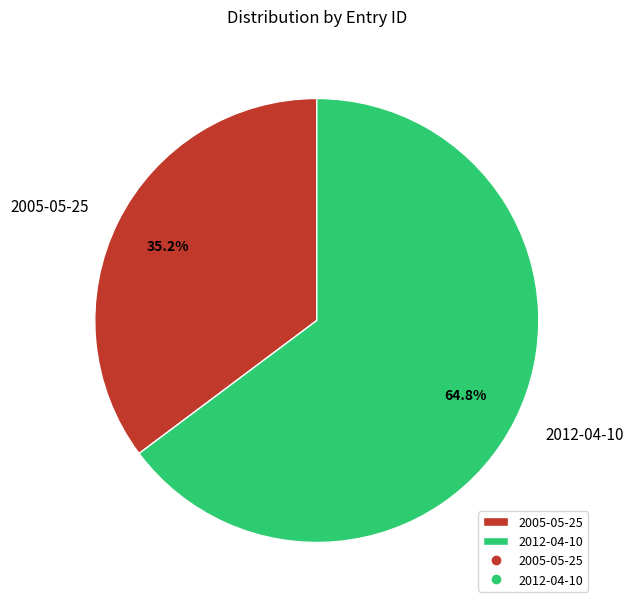

To the nearest percent, what portion does 2005-05-25 represent?

35%